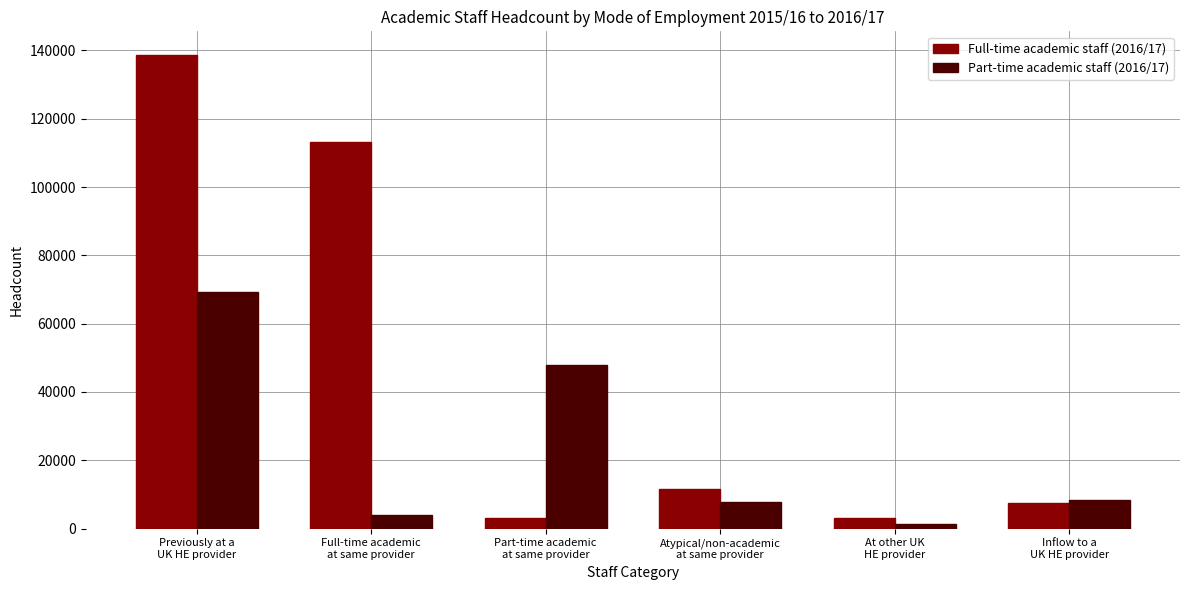

List the series in order of their overall mean, lowest first.

Part-time academic staff (2016/17), Full-time academic staff (2016/17)